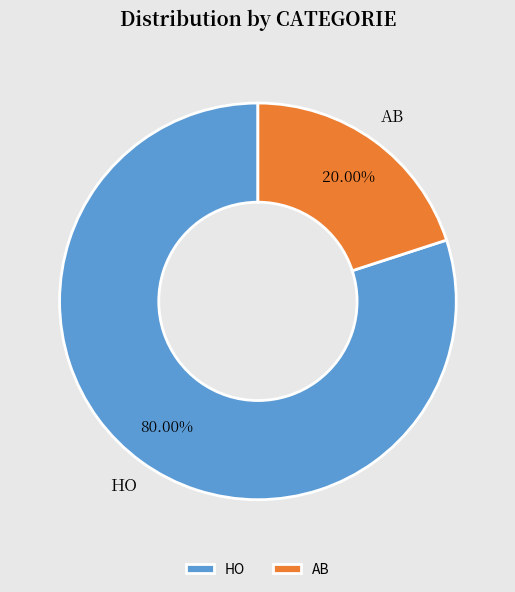

To the nearest percent, what is the average slice percentage?

50%